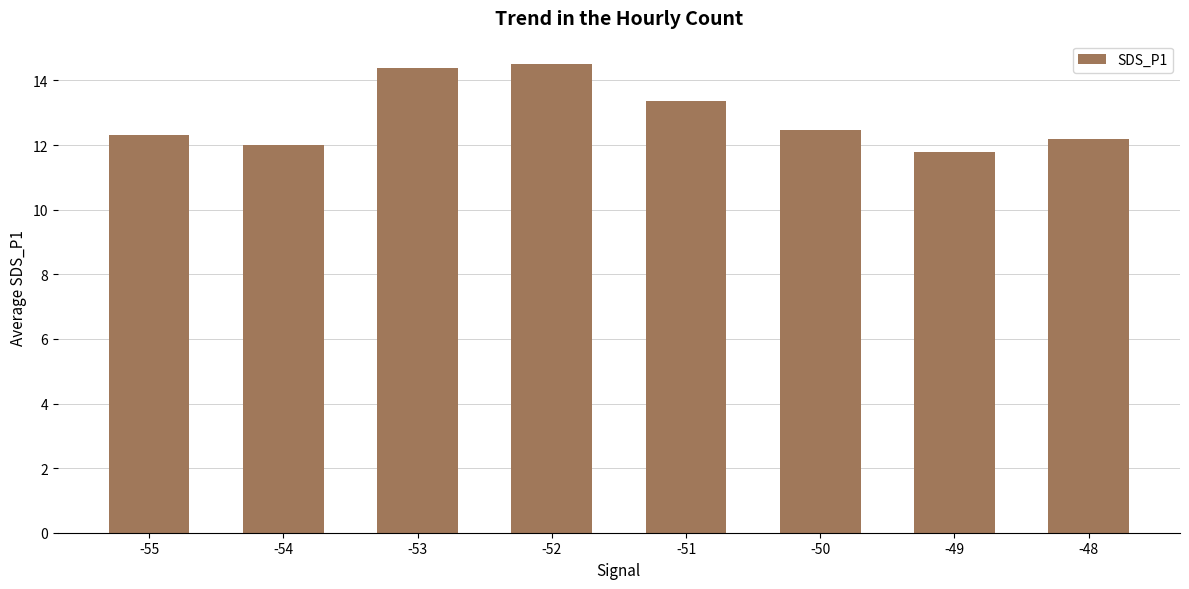

What is the ratio of the value at -52 to the value at -54?

1.2